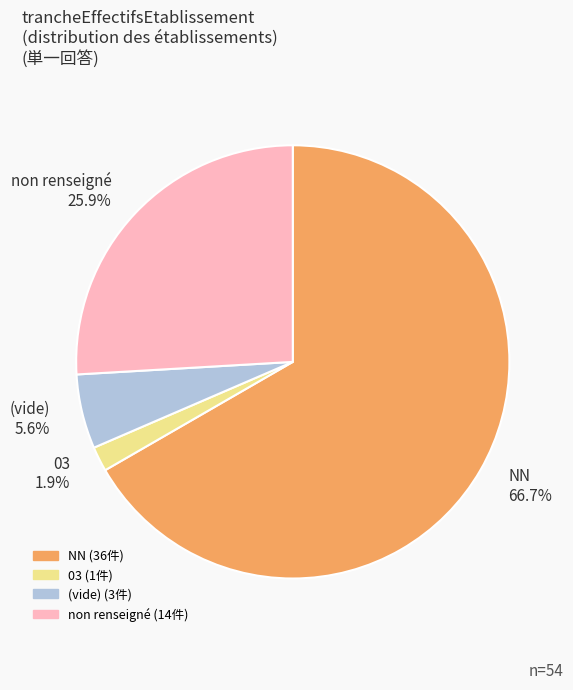

Which has a higher value, non renseigné 25.9% or (vide) 5.6%?

non renseigné 25.9%